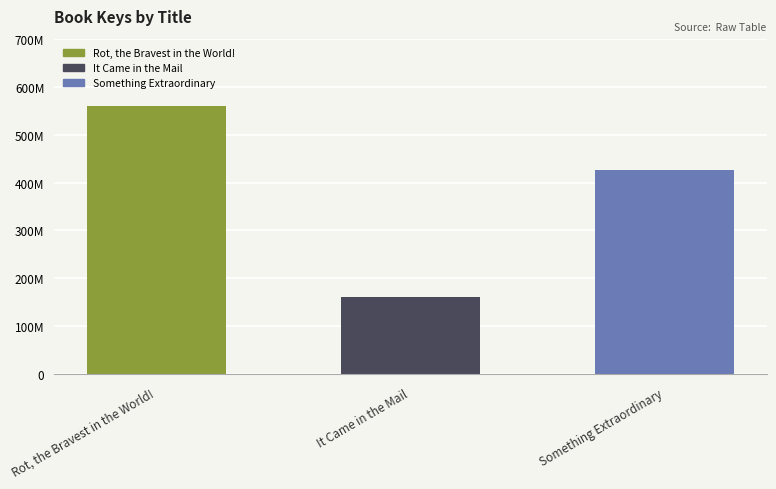

The value at It Came in the Mail is 160150948. True or false?

True